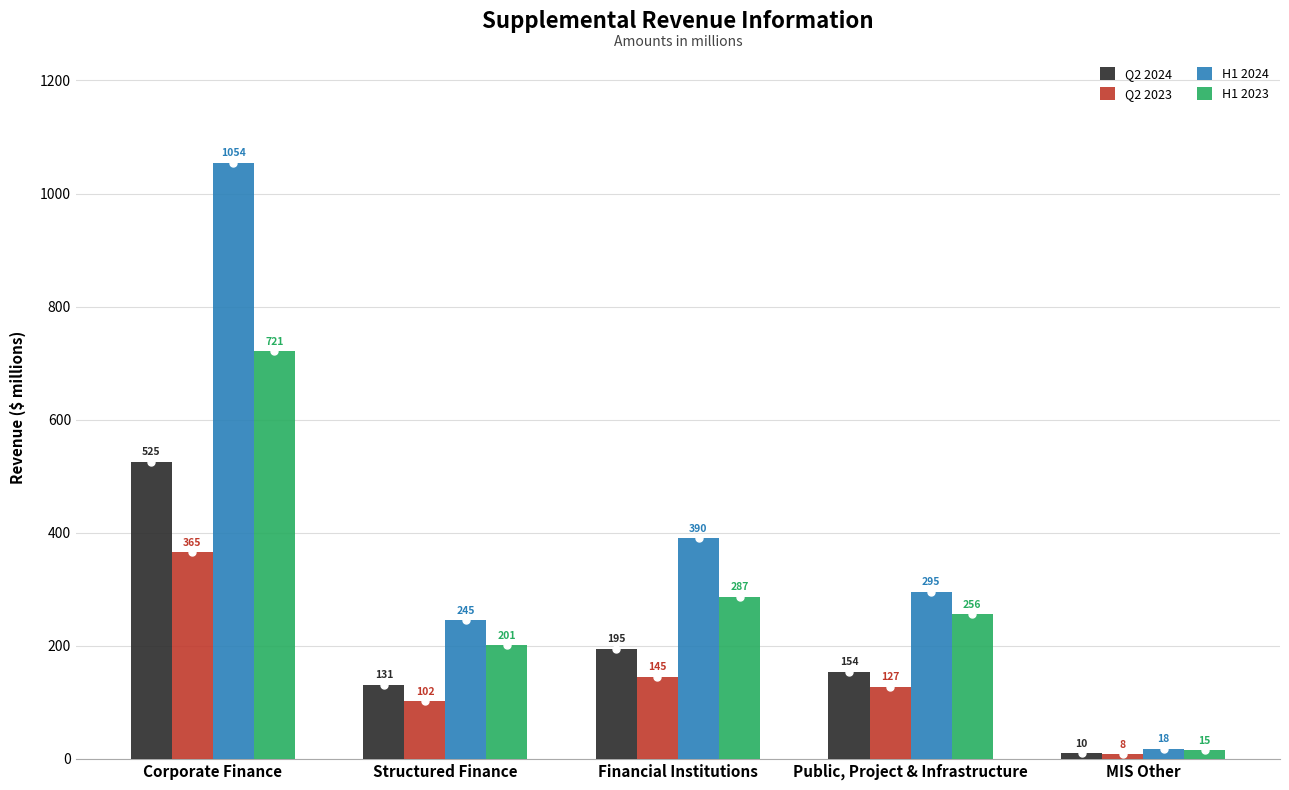

What is the difference between the maximum and minimum values in the Q2 2023 series?

357